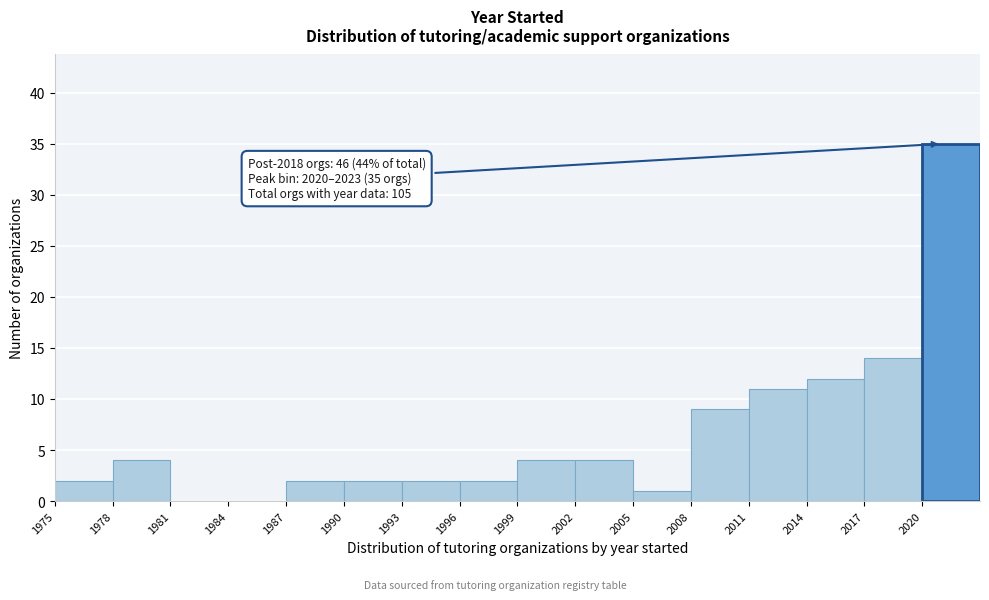

Which range on the x-axis has the tallest bar?

2020 to 2023